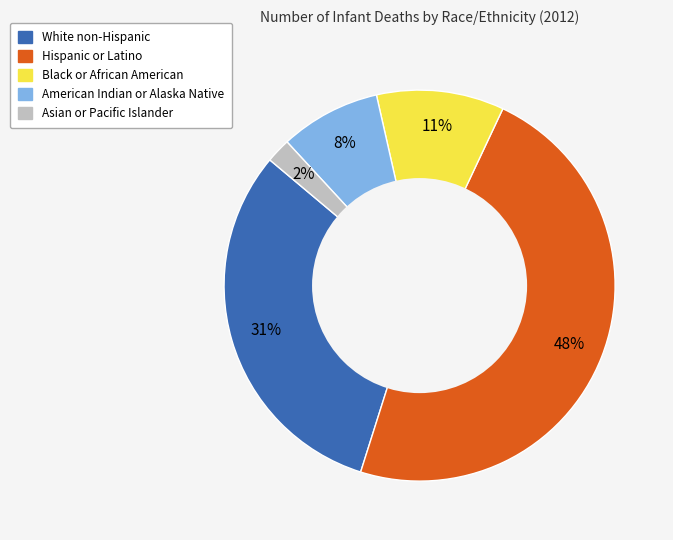

Does White non-Hispanic represent more than half of the total?

No